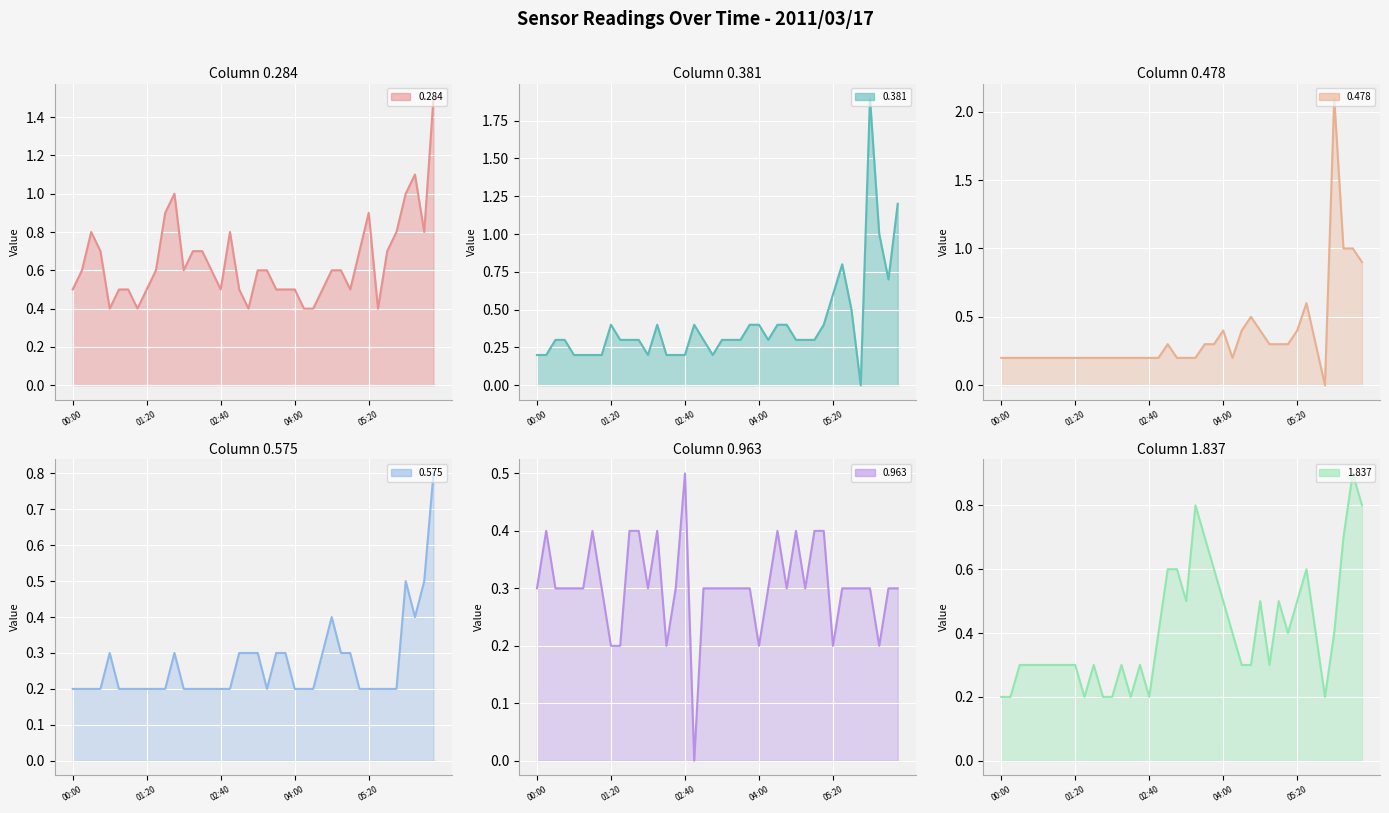

What is the sum of all 0.963 values?

12.2